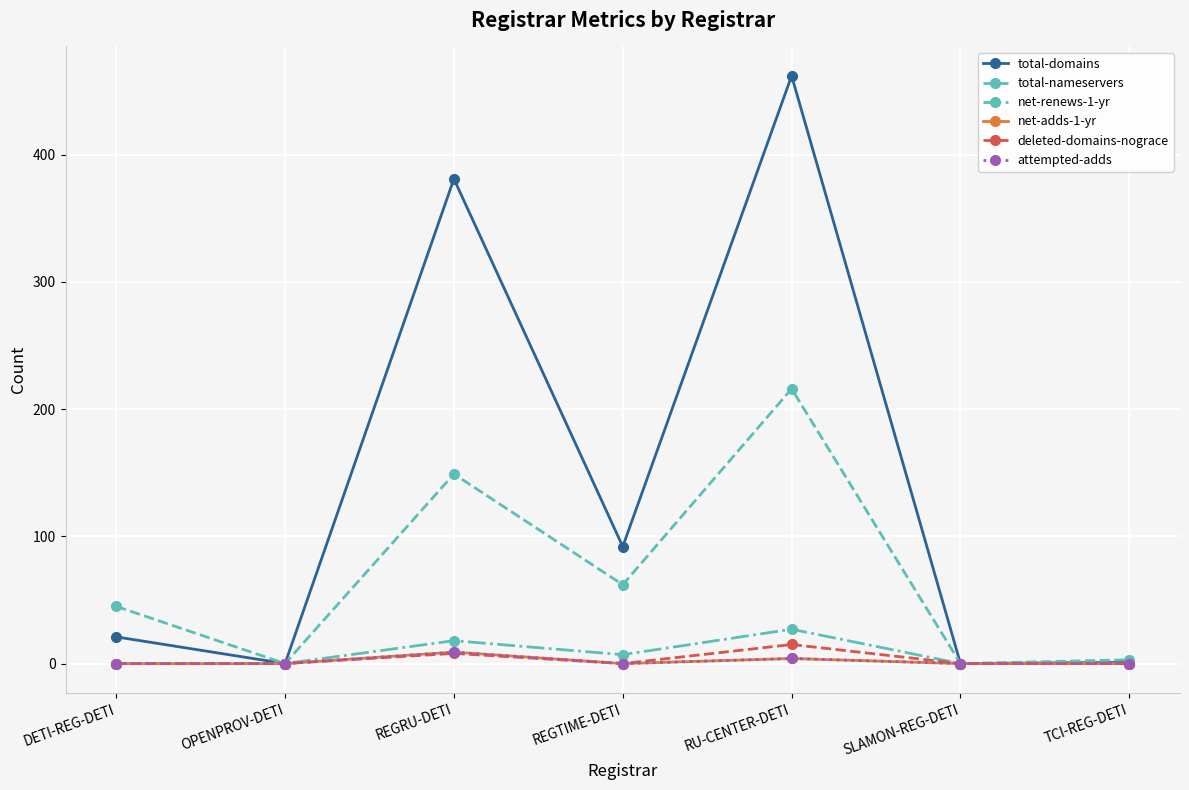

Which has a higher value, REGRU-DETI or OPENPROV-DETI?

REGRU-DETI